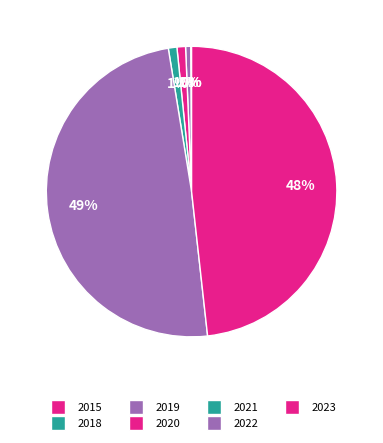

Count the number of slices in the pie.

9